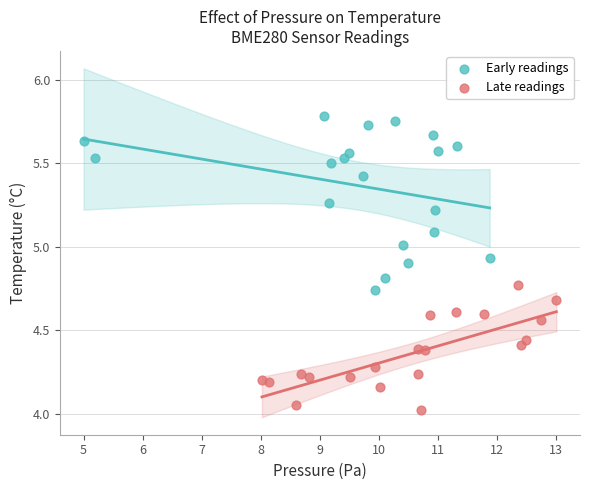

Which series contains the lowest Y value?

Late readings